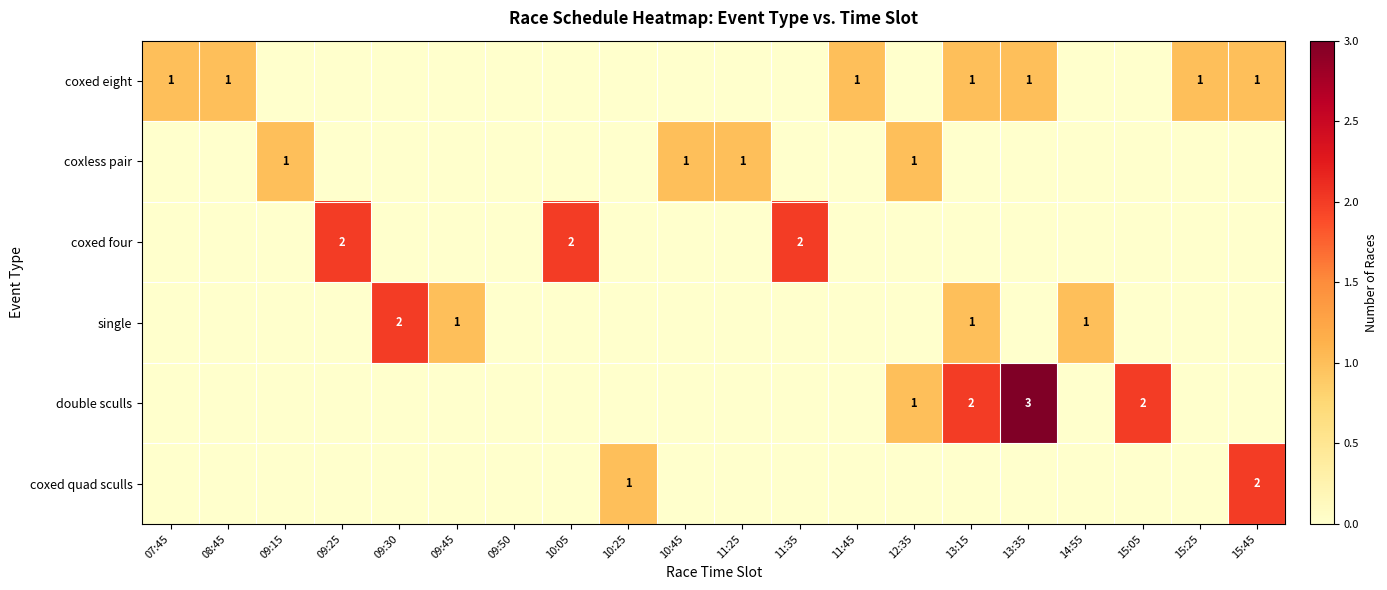

True or false: coxed eight has a value of 1 at 13:35.

True